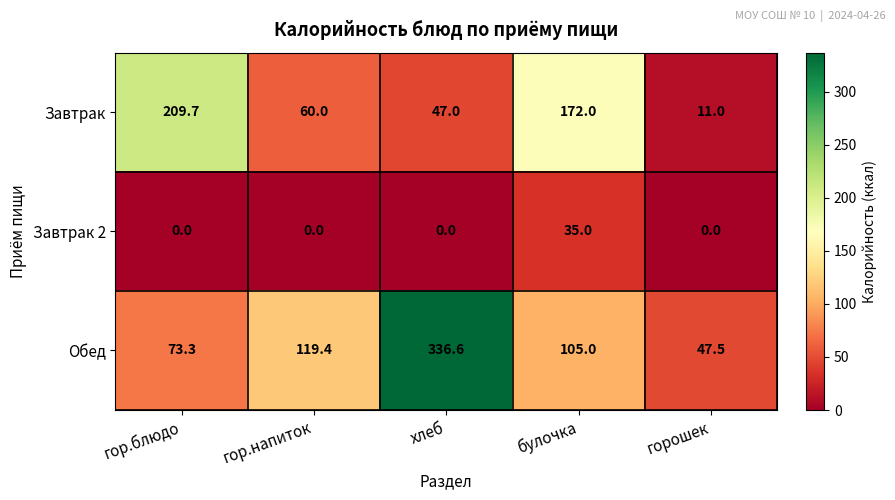

The value of Завтрак 2 at гор.напиток is 12.6. True or false?

False